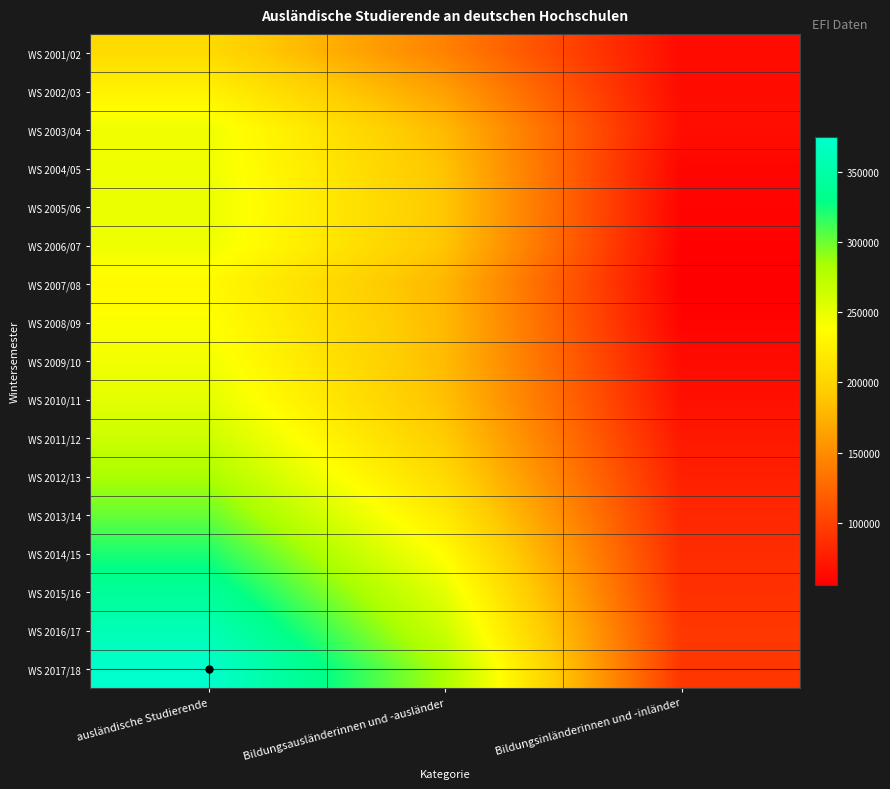

Reading right to left, extract all data points from this chart.

WS 2001/02: Bildungsinländerinnen und -inländer=63355	Bildungsausländerinnen und -ausländer=142786	ausländische Studierende=206141
WS 2002/03: Bildungsinländerinnen und -inländer=63813	Bildungsausländerinnen und -ausländer=163213	ausländische Studierende=227026
WS 2003/04: Bildungsinländerinnen und -inländer=65830	Bildungsausländerinnen und -ausländer=180306	ausländische Studierende=246136
WS 2004/05: Bildungsinländerinnen und -inländer=59678	Bildungsausländerinnen und -ausländer=186656	ausländische Studierende=246334
WS 2005/06: Bildungsinländerinnen und -inländer=58907	Bildungsausländerinnen und -ausländer=189450	ausländische Studierende=248357
WS 2006/07: Bildungsinländerinnen und -inländer=57933	Bildungsausländerinnen und -ausländer=188436	ausländische Studierende=246369
WS 2007/08: Bildungsinländerinnen und -inländer=55754	Bildungsausländerinnen und -ausländer=177852	ausländische Studierende=233606
WS 2008/09: Bildungsinländerinnen und -inländer=58921	Bildungsausländerinnen und -ausländer=180222	ausländische Studierende=239143
WS 2009/10: Bildungsinländerinnen und -inländer=63526	Bildungsausländerinnen und -ausländer=181249	ausländische Studierende=244775
WS 2010/11: Bildungsinländerinnen und -inländer=67072	Bildungsausländerinnen und -ausländer=184960	ausländische Studierende=252032
WS 2011/12: Bildungsinländerinnen und -inländer=72439	Bildungsausländerinnen und -ausländer=192853	ausländische Studierende=265292
WS 2012/13: Bildungsinländerinnen und -inländer=77557	Bildungsausländerinnen und -ausländer=204644	ausländische Studierende=282201
WS 2013/14: Bildungsinländerinnen und -inländer=82502	Bildungsausländerinnen und -ausländer=218848	ausländische Studierende=301350
WS 2014/15: Bildungsinländerinnen und -inländer=85711	Bildungsausländerinnen und -ausländer=235858	ausländische Studierende=321569
WS 2015/16: Bildungsinländerinnen und -inländer=88763	Bildungsausländerinnen und -ausländer=251542	ausländische Studierende=340305
WS 2016/17: Bildungsinländerinnen und -inländer=93411	Bildungsausländerinnen und -ausländer=265484	ausländische Studierende=358895
WS 2017/18: Bildungsinländerinnen und -inländer=92581	Bildungsausländerinnen und -ausländer=282002	ausländische Studierende=374583